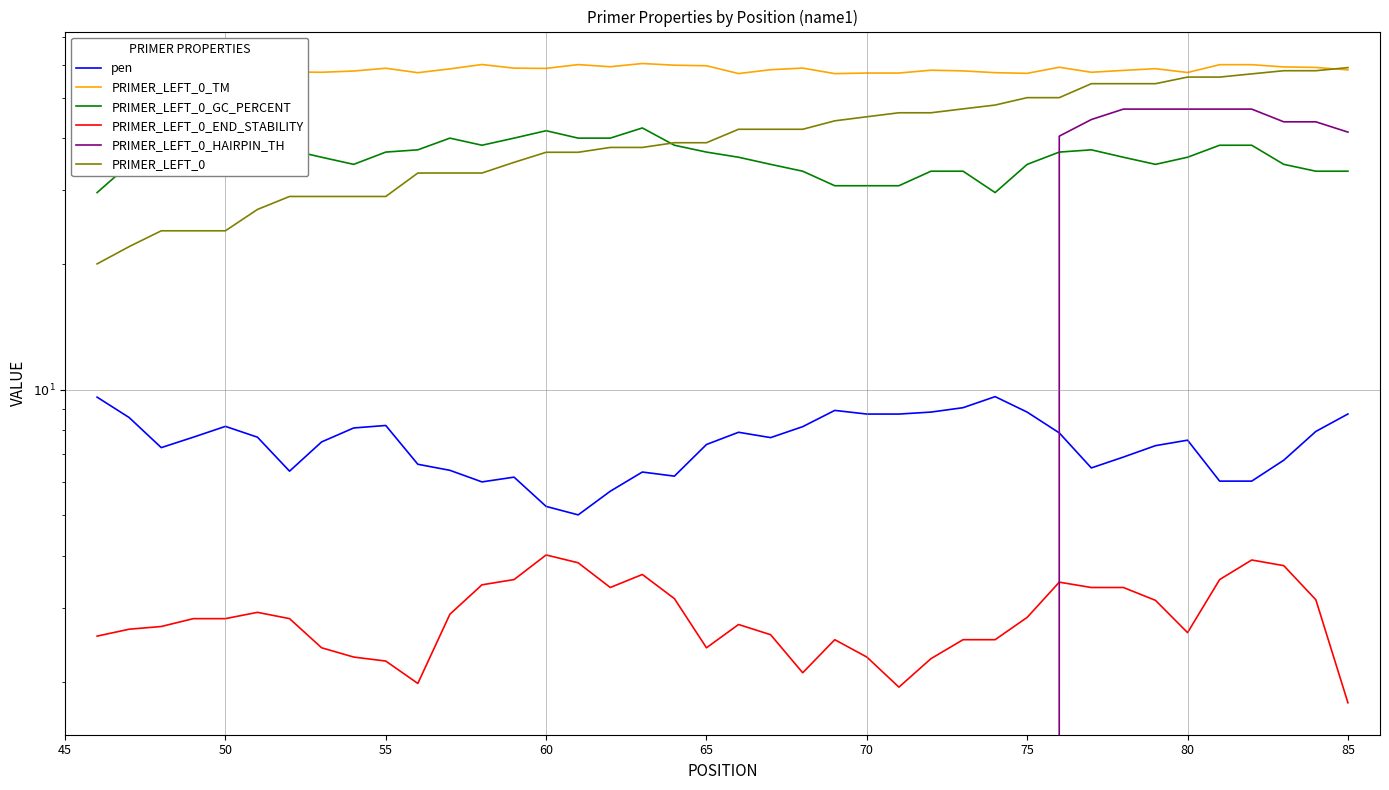

What is the difference between the maximum and minimum values in the PRIMER_LEFT_0_GC_PERCENT series?

12.7